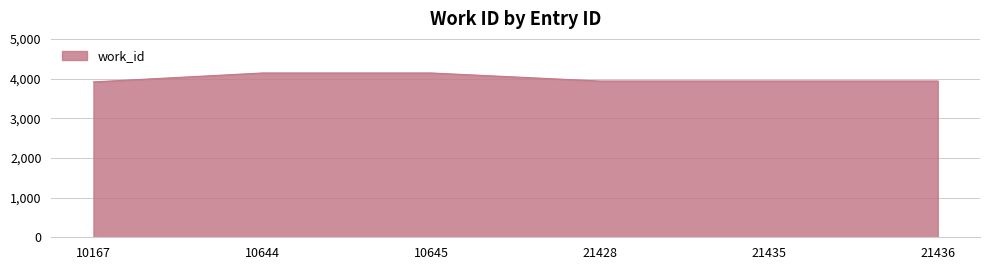

True or false: the data shows 787 at 10167.

False